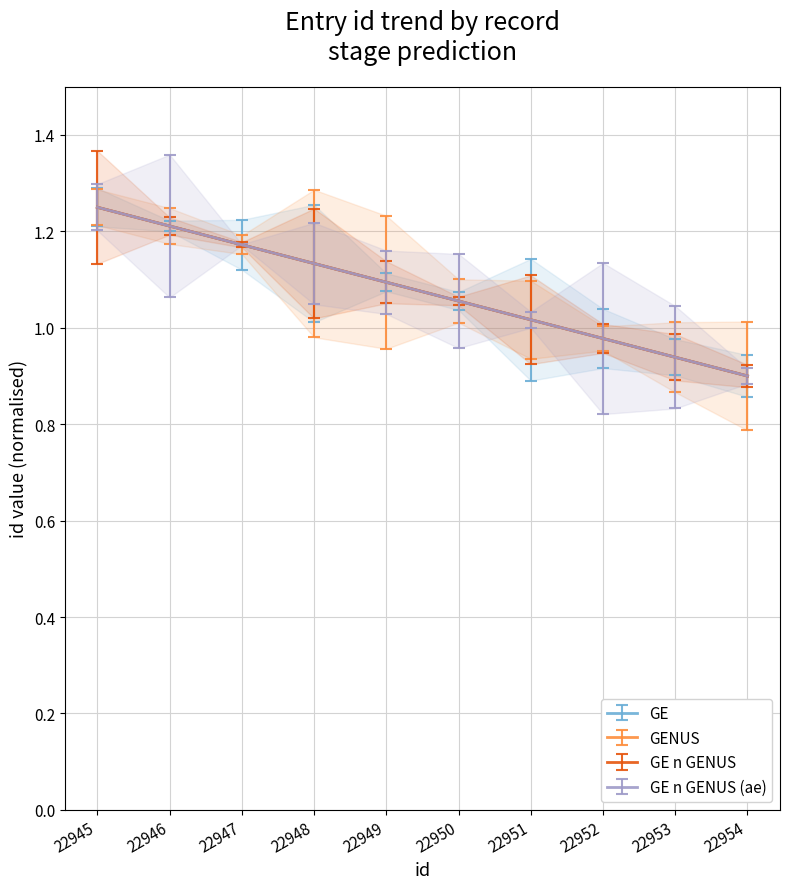

How many values in the GENUS series are below 1?

3